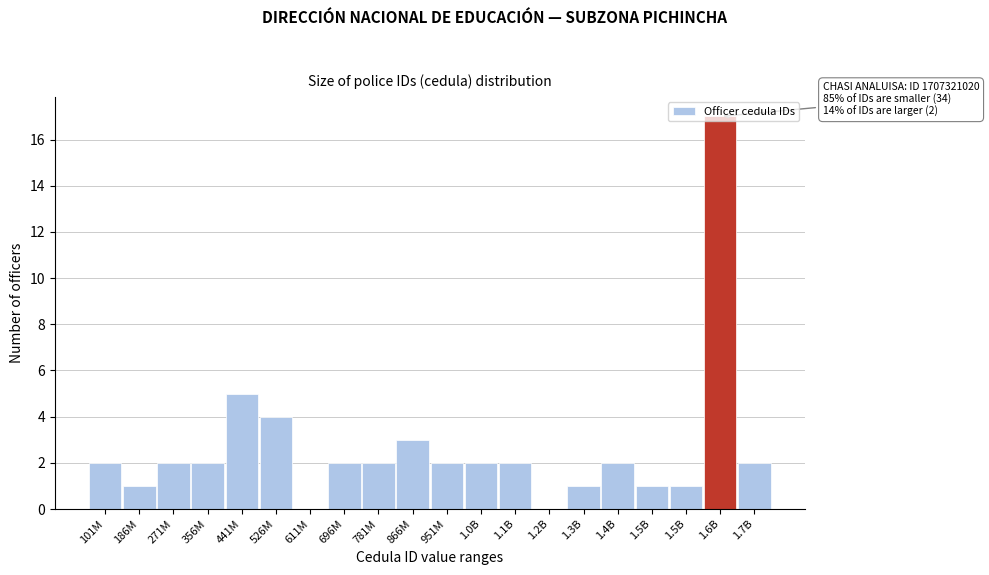

How many categories are shown in the chart?

20